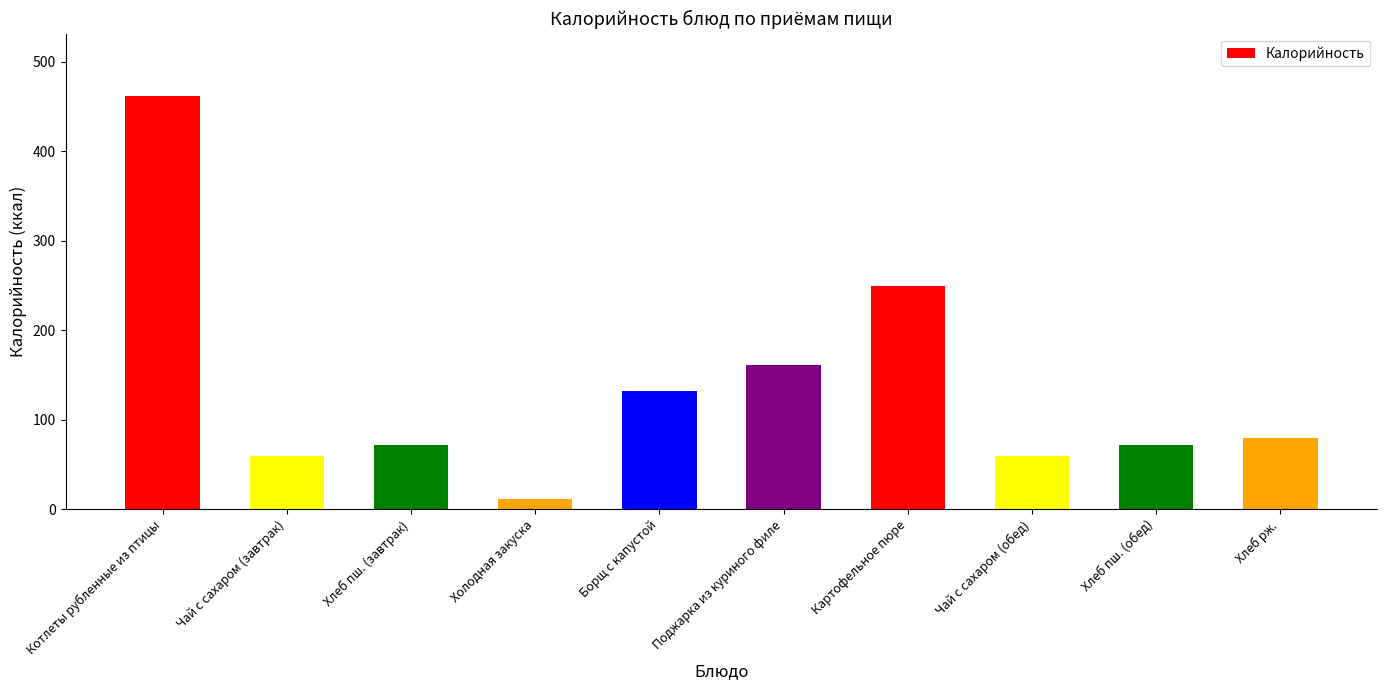

Which category has the lowest value across all series?

Холодная закуска